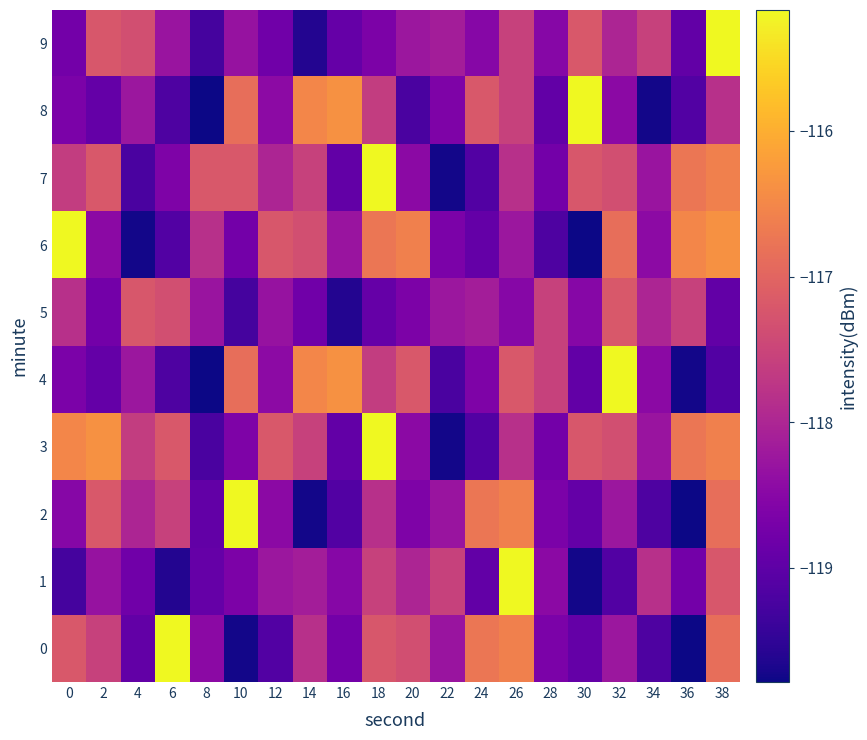

What is the smallest value displayed?

-119.8